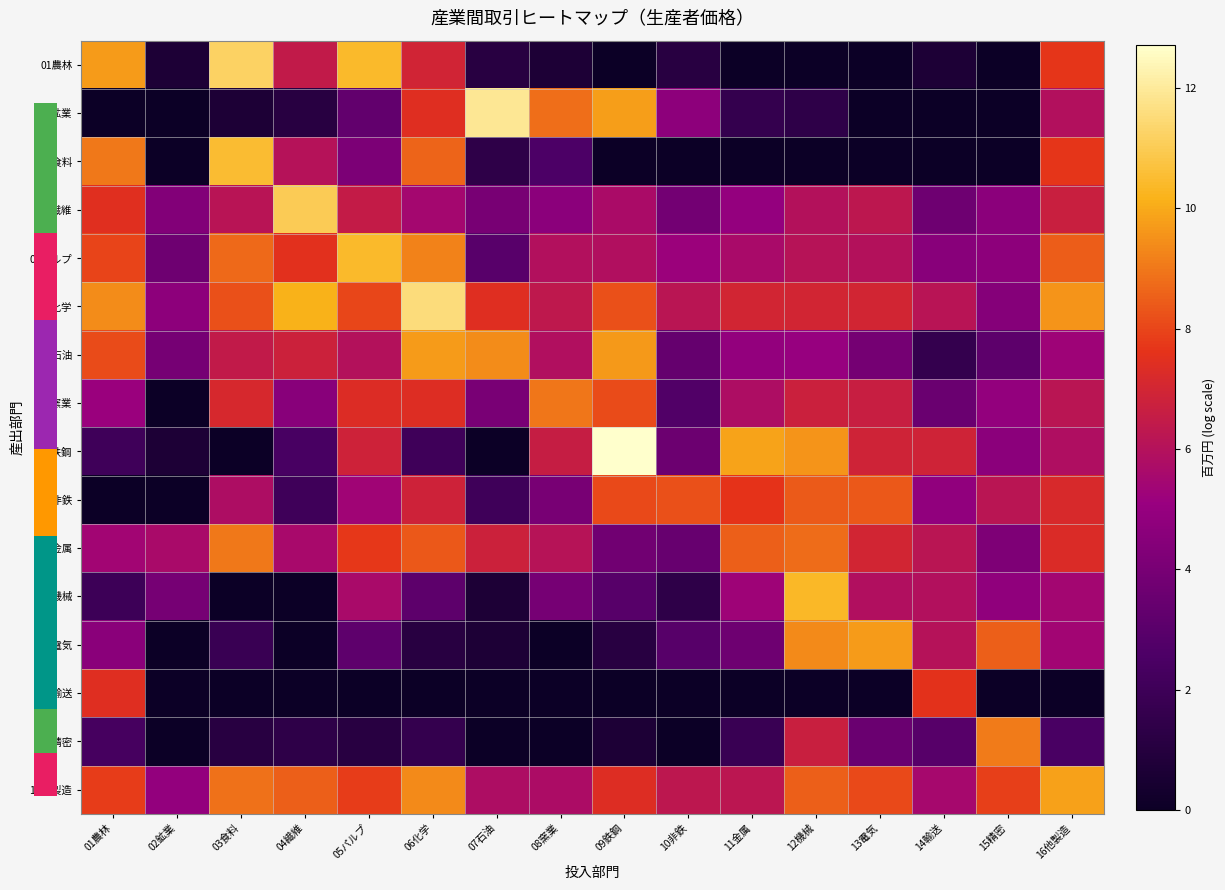

Reading right to left, list all the values displayed in this chart.

01農林: 16他製造=7.7	15精密=0.0	14輸送=0.7	13電気=0.0	12機械=0.0	11金属=0.0	10非鉄=1.1	09鉄鋼=0.0	08窯業=0.7	07石油=1.1	06化学=6.9	05パルプ=10.4	04繊維=6.4	03食料=11.2	02鉱業=0.7	01農林=9.7
02鉱業: 16他製造=5.9	15精密=0.0	14輸送=0.0	13電気=0.0	12機械=1.4	11金属=1.6	10非鉄=4.7	09鉄鋼=9.8	08窯業=8.8	07石油=11.9	06化学=7.4	05パルプ=3.3	04繊維=1.1	03食料=0.7	02鉱業=0.0	01農林=0.0
03食料: 16他製造=7.7	15精密=0.0	14輸送=0.0	13電気=0.0	12機械=0.0	11金属=0.0	10非鉄=0.0	09鉄鋼=0.0	08窯業=2.6	07石油=1.4	06化学=8.6	05パルプ=4.2	04繊維=6.0	03食料=10.5	02鉱業=0.0	01農林=9.0
04繊維: 16他製造=6.7	15精密=4.6	14輸送=3.7	13電気=6.3	12機械=6.0	11金属=4.9	10非鉄=3.8	09鉄鋼=5.7	08窯業=4.7	07石油=4.0	06化学=5.5	05パルプ=6.5	04繊維=11.0	03食料=6.1	02鉱業=4.4	01農林=7.5
05パルプ: 16他製造=8.5	15精密=4.7	14輸送=4.6	13電気=6.0	12機械=6.1	11金属=5.6	10非鉄=5.2	09鉄鋼=5.9	08窯業=6.0	07石油=2.9	06化学=9.2	05パルプ=10.4	04繊維=7.5	03食料=8.7	02鉱業=3.7	01農林=8.0
06化学: 16他製造=9.6	15精密=4.5	14輸送=6.1	13電気=7.0	12機械=7.0	11金属=7.0	10非鉄=6.2	09鉄鋼=8.2	08窯業=6.3	07石油=7.5	06化学=11.6	05パルプ=8.0	04繊維=10.2	03食料=8.2	02鉱業=4.7	01農林=9.4
07石油: 16他製造=5.3	15精密=3.1	14輸送=1.6	13電気=3.9	12機械=5.0	11金属=4.9	10非鉄=3.4	09鉄鋼=9.7	08窯業=5.9	07石油=9.4	06化学=9.7	05パルプ=6.0	04繊維=6.8	03食料=6.4	02鉱業=4.0	01農林=8.1
08窯業: 16他製造=6.2	15精密=4.9	14輸送=3.6	13電気=6.6	12機械=6.8	11金属=5.8	10非鉄=2.7	09鉄鋼=8.1	08窯業=9.0	07石油=4.0	06化学=7.4	05パルプ=7.3	04繊維=4.6	03食料=7.1	02鉱業=0.0	01農林=5.2
09鉄鋼: 16他製造=5.8	15精密=4.6	14輸送=6.9	13電気=6.9	12機械=9.6	11金属=9.9	10非鉄=3.6	09鉄鋼=12.7	08窯業=6.6	07石油=0.0	06化学=2.1	05パルプ=6.8	04繊維=2.4	03食料=0.0	02鉱業=0.7	01農林=2.1
10非鉄: 16他製造=7.2	15精密=6.2	14輸送=4.8	13電気=8.4	12機械=8.4	11金属=7.6	10非鉄=8.2	09鉄鋼=8.1	08窯業=4.0	07石油=2.1	06化学=6.8	05パルプ=5.3	04繊維=2.1	03食料=5.8	02鉱業=0.0	01農林=0.0
11金属: 16他製造=7.3	15精密=4.2	14輸送=6.2	13電気=7.0	12機械=8.8	11金属=8.5	10非鉄=3.5	09鉄鋼=3.8	08窯業=6.1	07石油=6.8	06化学=8.4	05パルプ=7.7	04繊維=5.6	03食料=9.0	02鉱業=5.6	01農林=5.4
12機械: 16他製造=5.5	15精密=4.8	14輸送=6.0	13電気=5.9	12機械=10.4	11金属=5.3	10非鉄=1.4	09鉄鋼=2.9	08窯業=3.9	07石油=0.7	06化学=3.1	05パルプ=5.7	04繊維=0.0	03食料=0.0	02鉱業=4.0	01農林=1.9
13電気: 16他製造=5.4	15精密=8.5	14輸送=6.0	13電気=9.7	12機械=9.4	11金属=3.7	10非鉄=2.9	09鉄鋼=1.1	08窯業=0.0	07石油=0.7	06化学=1.1	05パルプ=3.1	04繊維=0.0	03食料=1.8	02鉱業=0.0	01農林=4.6
14輸送: 16他製造=0.0	15精密=0.0	14輸送=7.6	13電気=0.0	12機械=0.0	11金属=0.0	10非鉄=0.0	09鉄鋼=0.0	08窯業=0.0	07石油=0.0	06化学=0.0	05パルプ=0.0	04繊維=0.0	03食料=0.0	02鉱業=0.0	01農林=7.4
15精密: 16他製造=2.5	15精密=9.1	14輸送=2.9	13電気=3.6	12機械=6.7	11金属=1.8	10非鉄=0.0	09鉄鋼=0.7	08窯業=0.0	07石油=0.0	06化学=1.6	05パルプ=1.1	04繊維=1.4	03食料=1.1	02鉱業=0.0	01農林=2.3
16他製造: 16他製造=9.8	15精密=7.9	14輸送=5.5	13電気=8.1	12機械=8.5	11金属=6.2	10非鉄=6.3	09鉄鋼=7.4	08窯業=5.8	07石油=5.8	06化学=9.4	05パルプ=7.8	04繊維=8.5	03食料=8.9	02鉱業=4.9	01農林=7.8